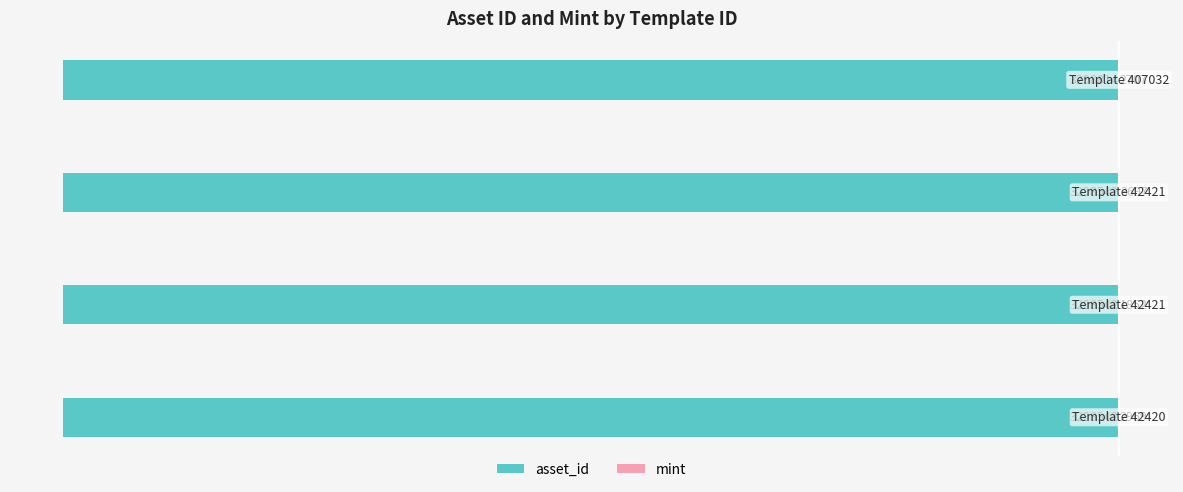

What is the value of the mint bar at the 1st from the left?

2969.0